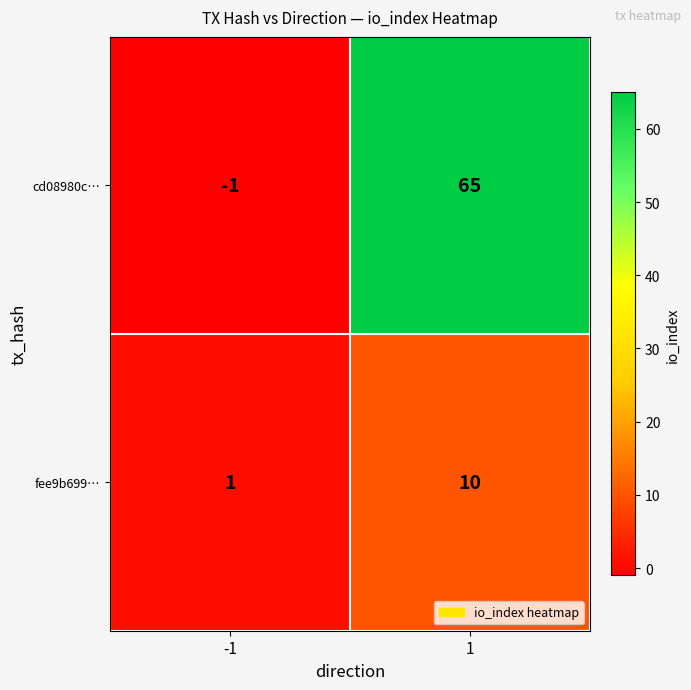

Which series has the largest total across all categories?

cd08980c…